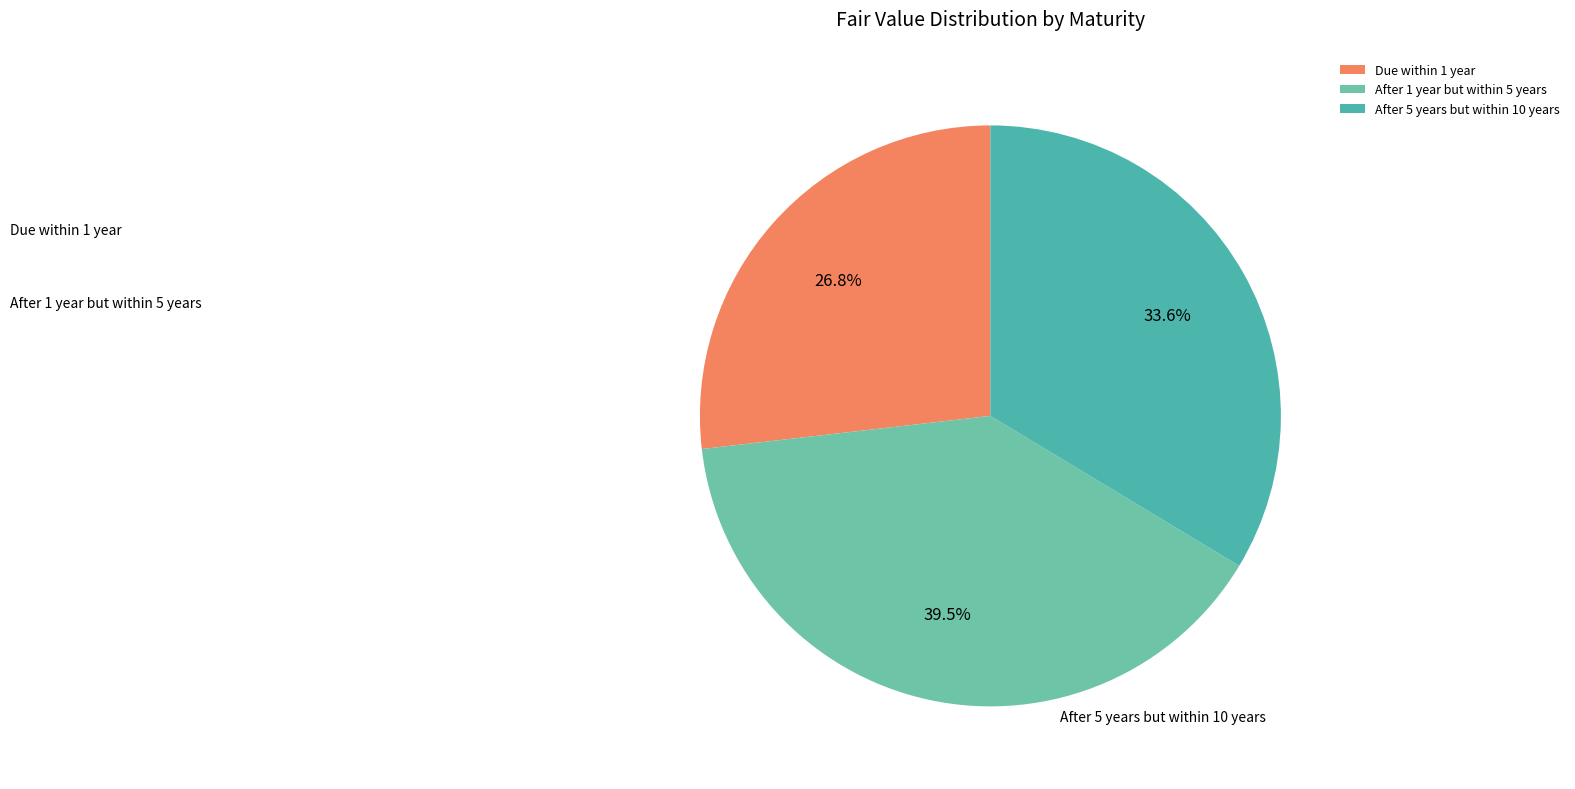

How many segments does this pie chart have?

3